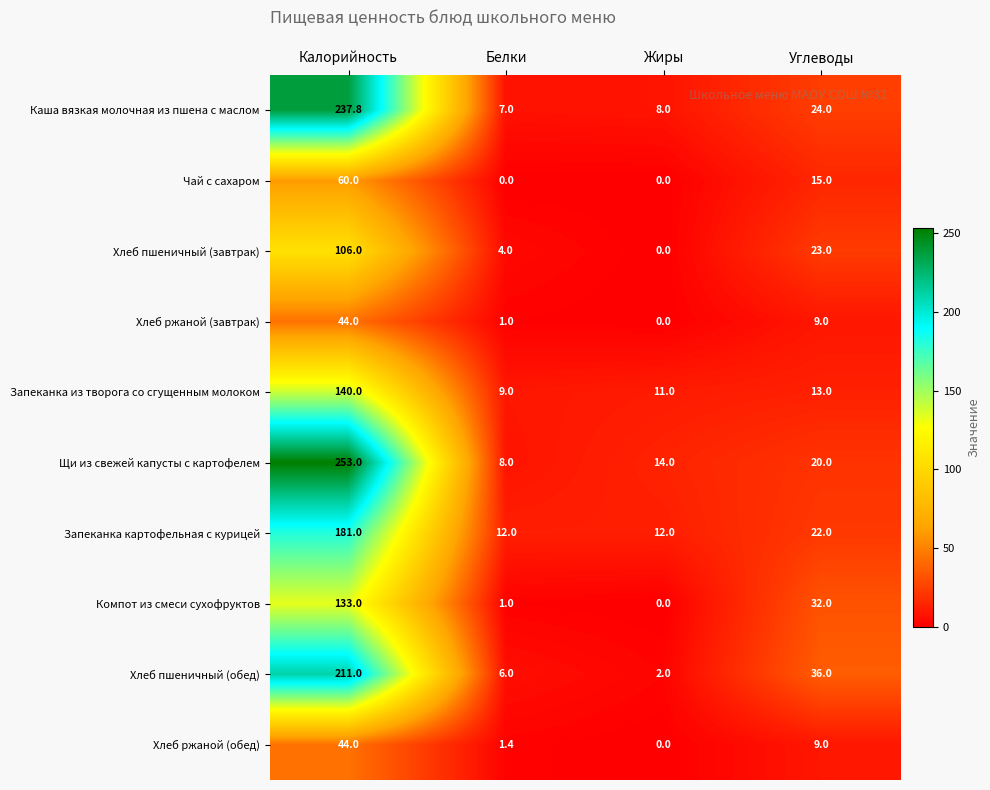

What is the difference between the maximum and minimum values in the Компот из смеси сухофруктов series?

133.0